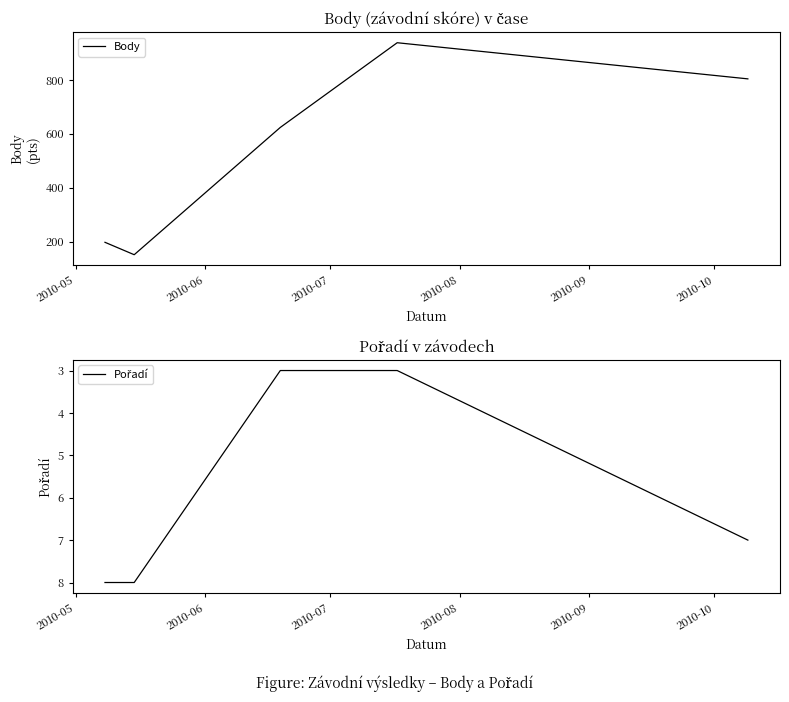

In Body, how many points are lower than both neighbors (excluding endpoints)?

1